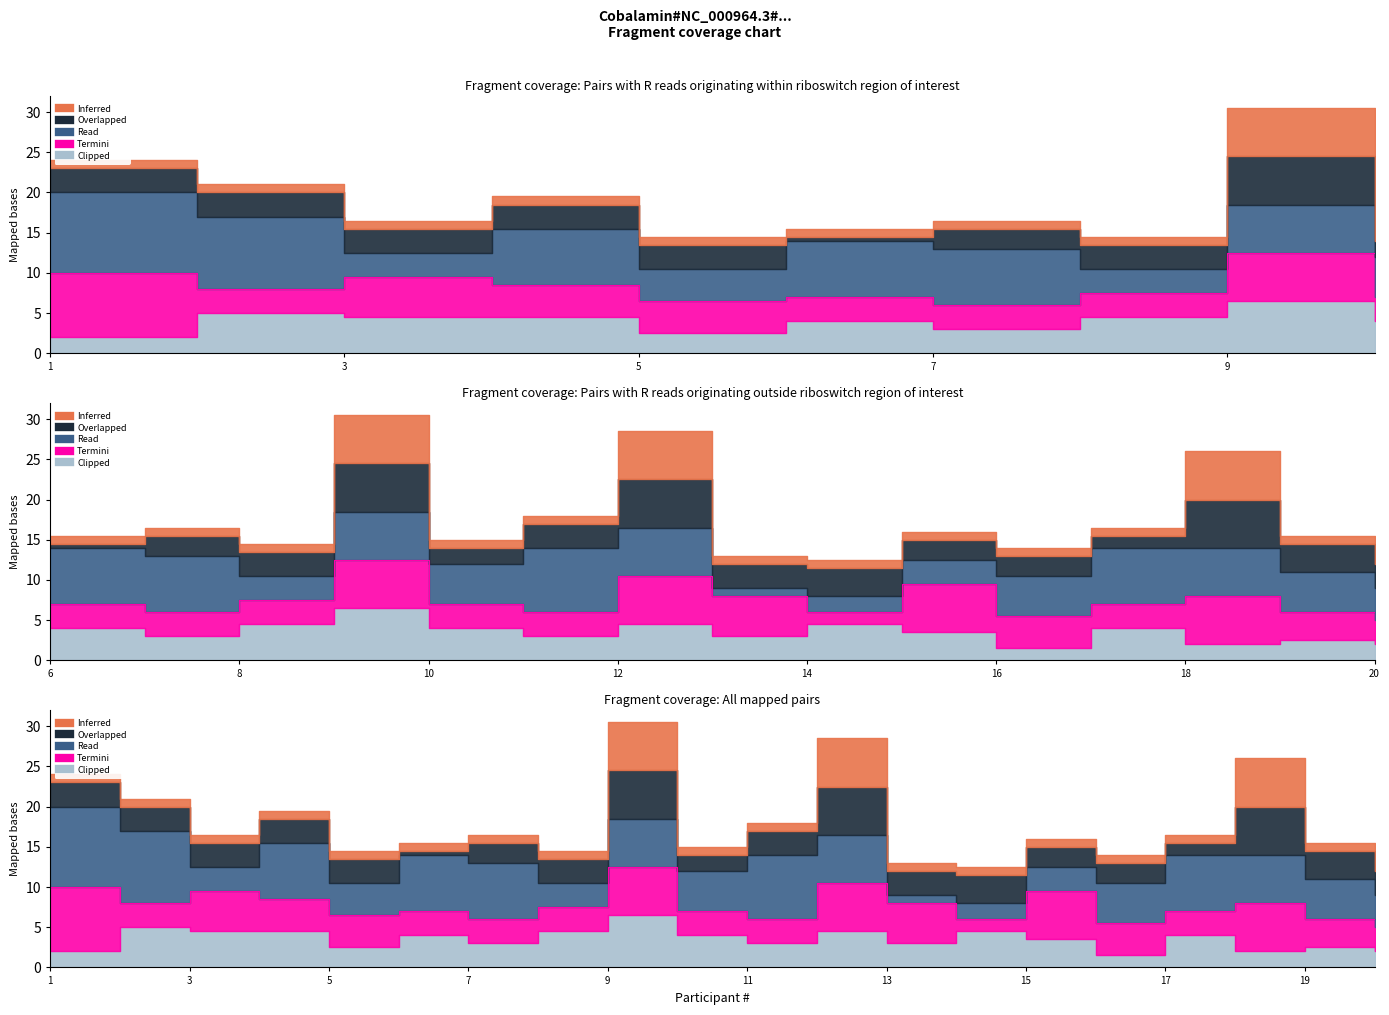

Reading left to right, what are all the values shown in this chart?

Inferred: 1=1.0	2=1.0	3=1.0	4=1.0	5=1.0	6=1.0	7=1.0	8=1.0	9=6.0	10=1.0	11=1.0	12=6.0	13=1.0	14=1.0	15=1.0	16=1.0	17=1.0	18=6.0	19=1.0	20=1.0
Overlapped: 1=3.0	2=3.0	3=3.0	4=3.0	5=3.0	6=0.5	7=2.5	8=3.0	9=6.0	10=2.0	11=3.0	12=6.0	13=3.0	14=3.5	15=2.5	16=2.5	17=1.5	18=6.0	19=3.5	20=3.0
Read: 1=10.0	2=9.0	3=3.0	4=7.0	5=4.0	6=7.0	7=7.0	8=3.0	9=6.0	10=5.0	11=8.0	12=6.0	13=1.0	14=2.0	15=3.0	16=5.0	17=7.0	18=6.0	19=5.0	20=4.0
Termini: 1=8.0	2=3.0	3=5.0	4=4.0	5=4.0	6=3.0	7=3.0	8=3.0	9=6.0	10=3.0	11=3.0	12=6.0	13=5.0	14=1.5	15=6.0	16=4.0	17=3.0	18=6.0	19=3.5	20=3.0
Clipped: 1=2.0	2=5.0	3=4.5	4=4.5	5=2.5	6=4.0	7=3.0	8=4.5	9=6.5	10=4.0	11=3.0	12=4.5	13=3.0	14=4.5	15=3.5	16=1.5	17=4.0	18=2.0	19=2.5	20=2.0